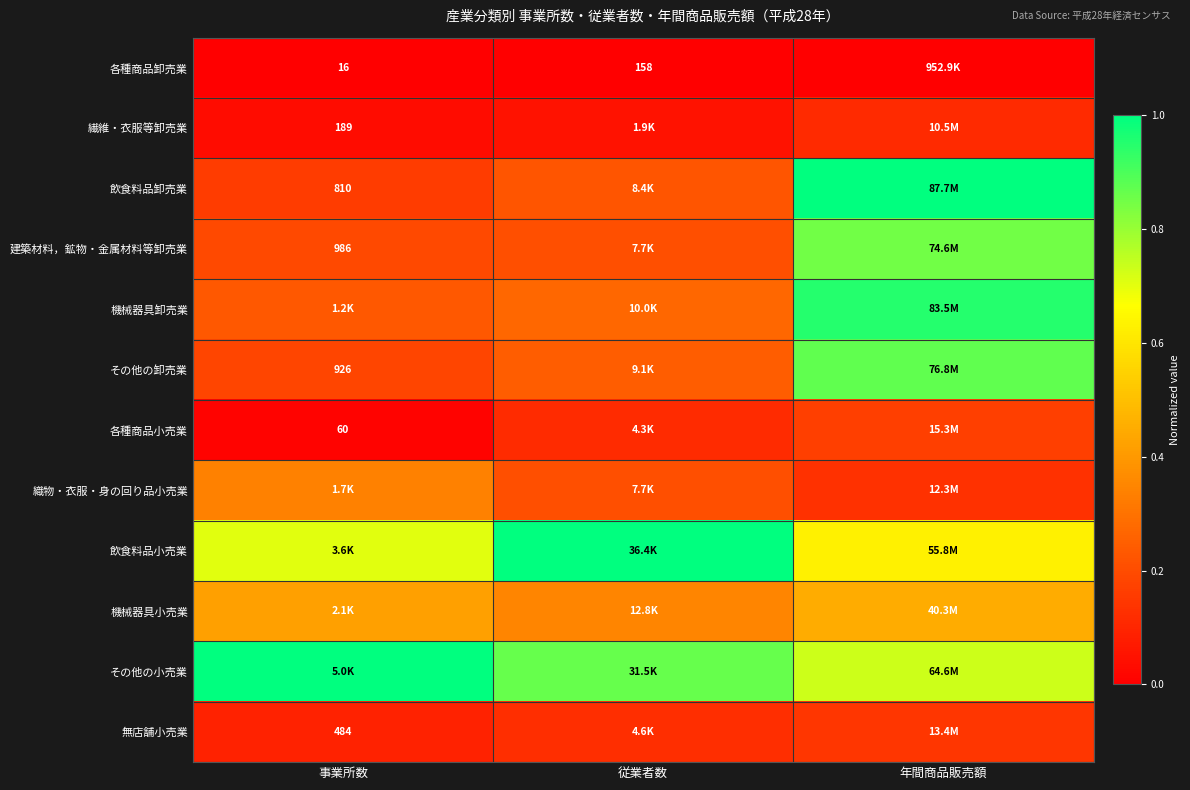

What value does the 無店舗小売業 series have at 事業所数?

0.1